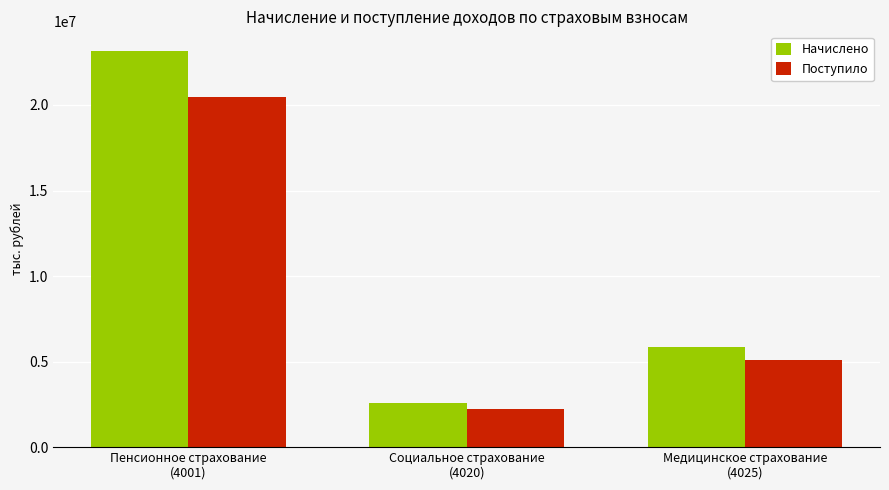

Which category has the lowest value in the Начислено series?

Социальное страхование
(4020)